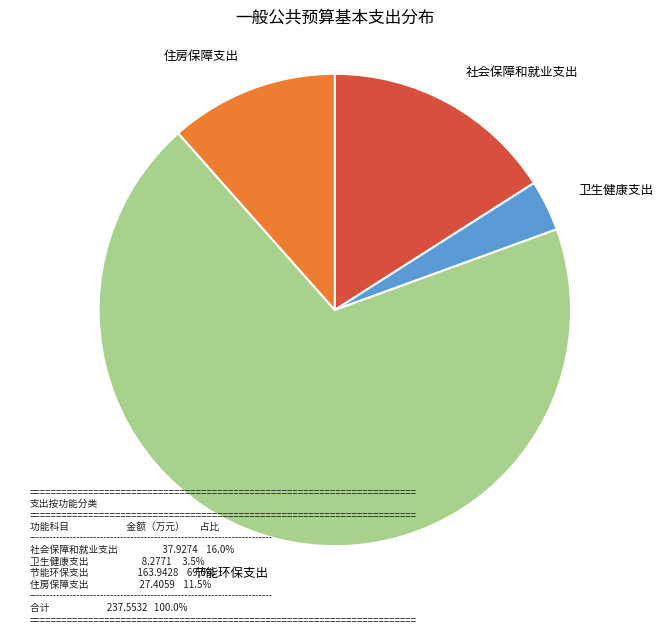

True or false: 卫生健康支出 accounts for 3% of the total.

True